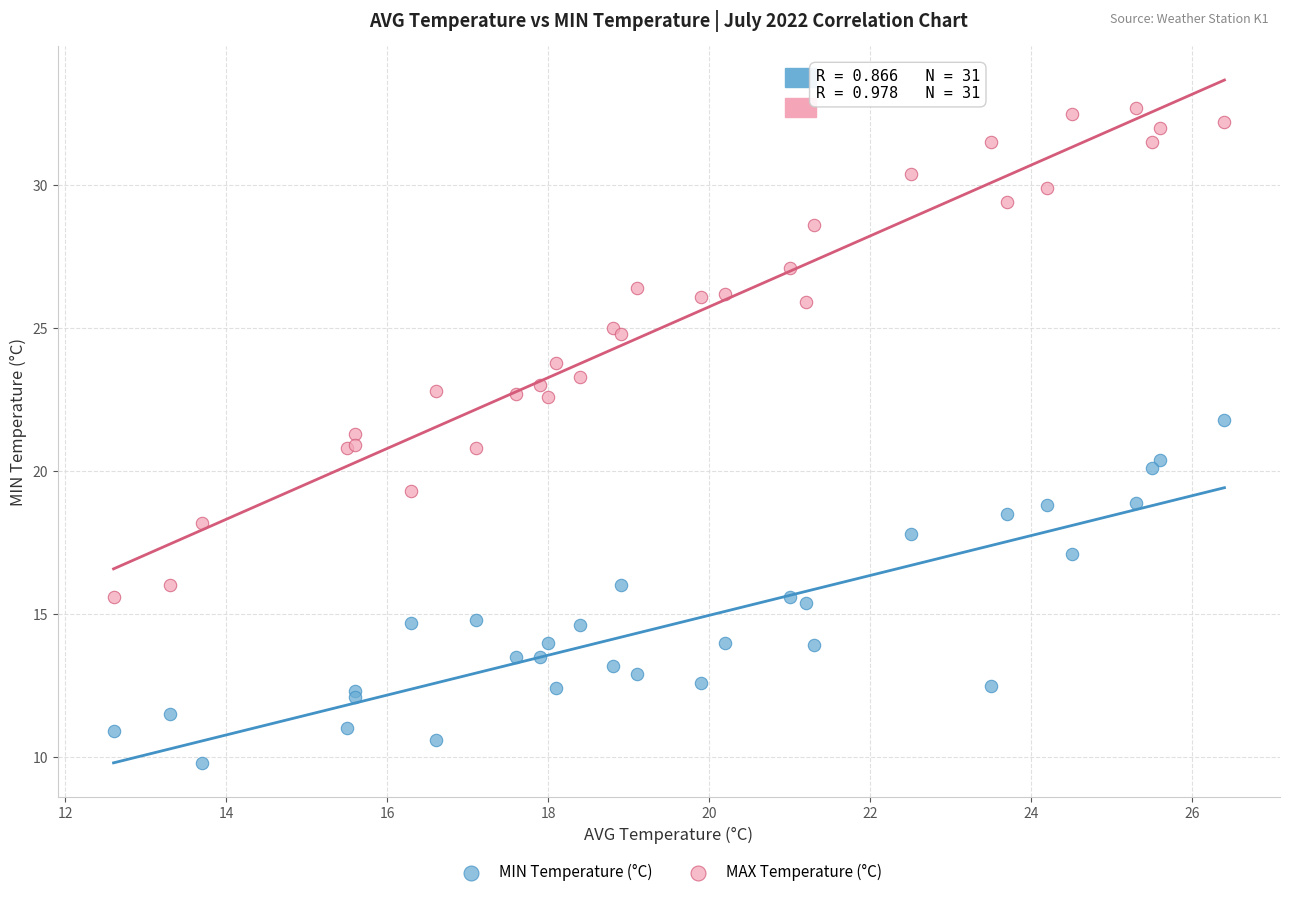

Which series has the widest spread of Y values?

MAX Temperature (°C)